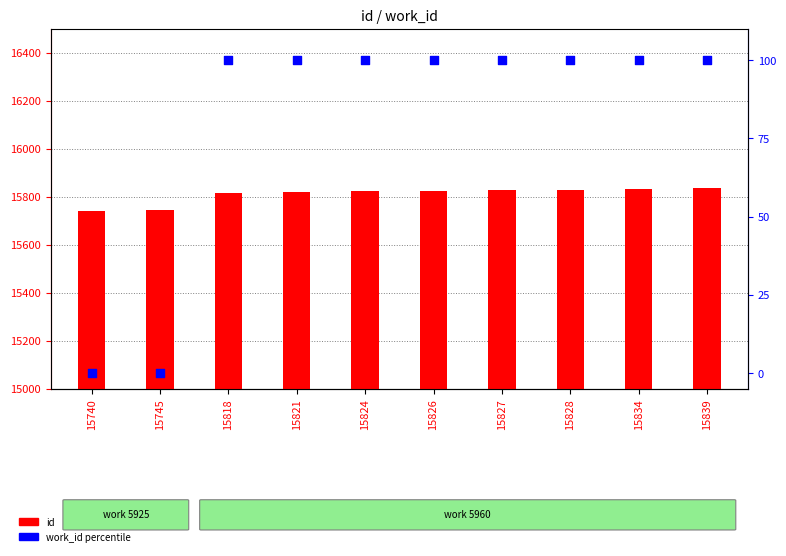

What are all the series names shown in the legend?

id, work_id (percentile)